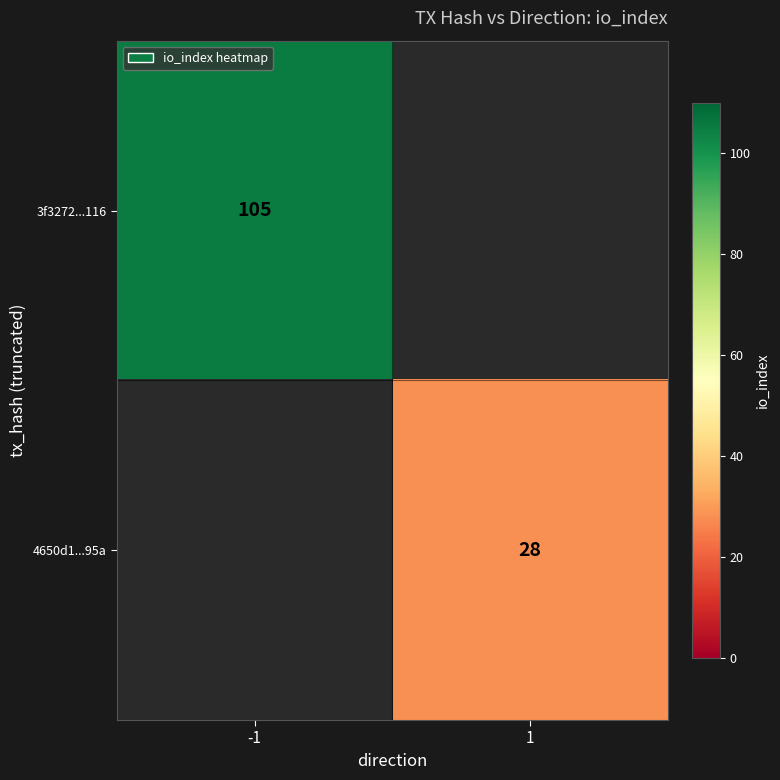

True or false: 3f3272...116 has a value of 29 at -1.

False